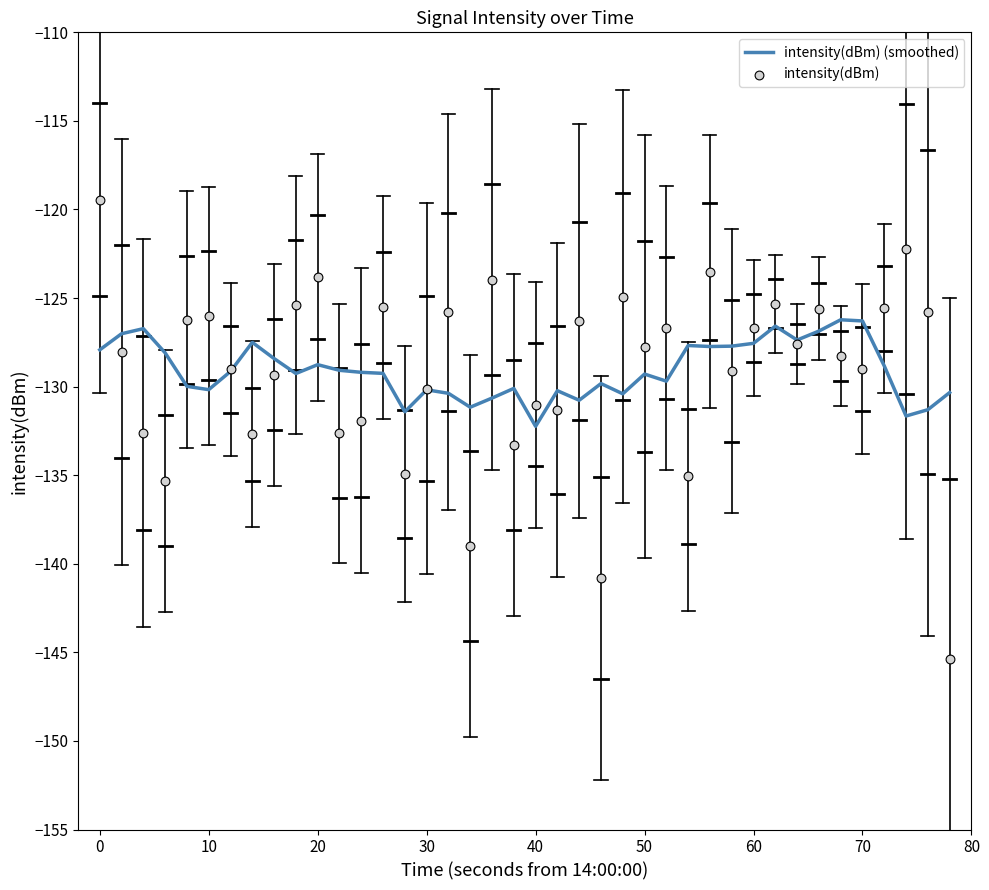

Which series has the largest Y range (max minus min)?

intensity(dBm)